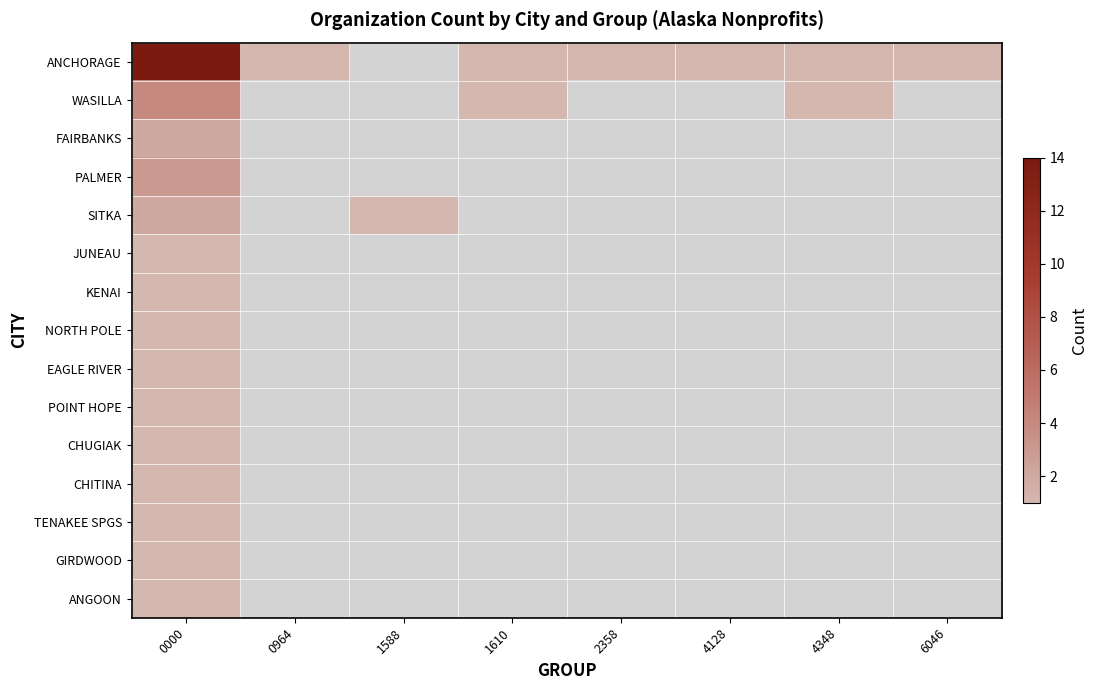

At which category does the chart reach its minimum across all series?

0964